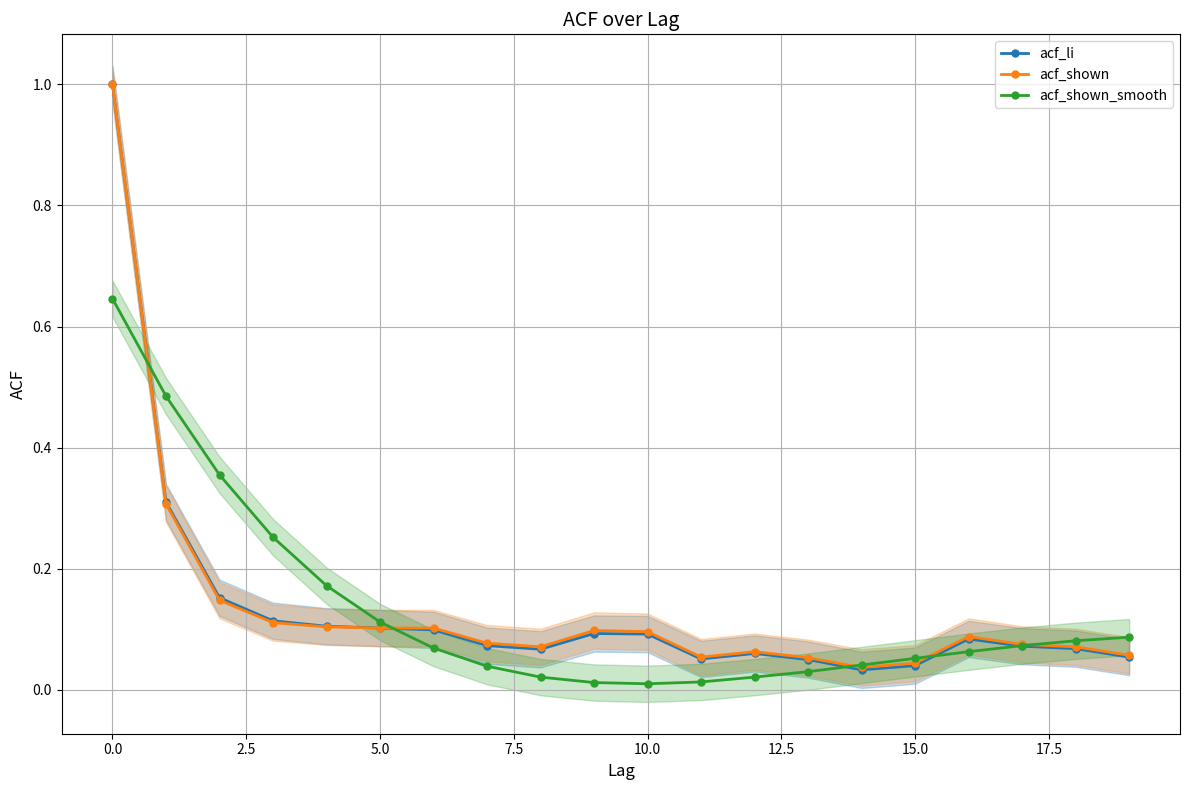

Which series has the largest total across all categories?

acf_shown